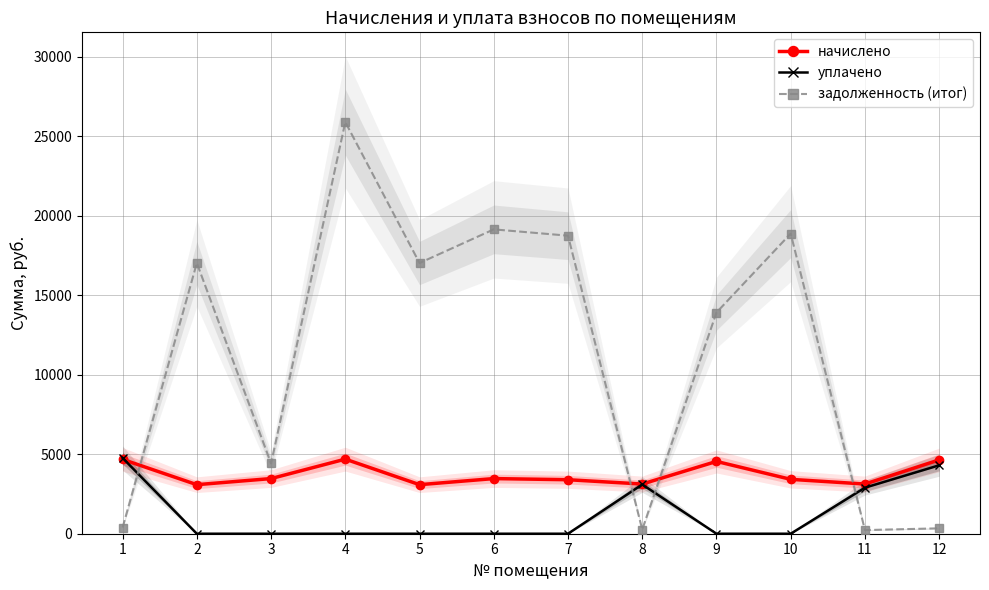

What is the sum of the начислено values at 5 and 2?

6169.9